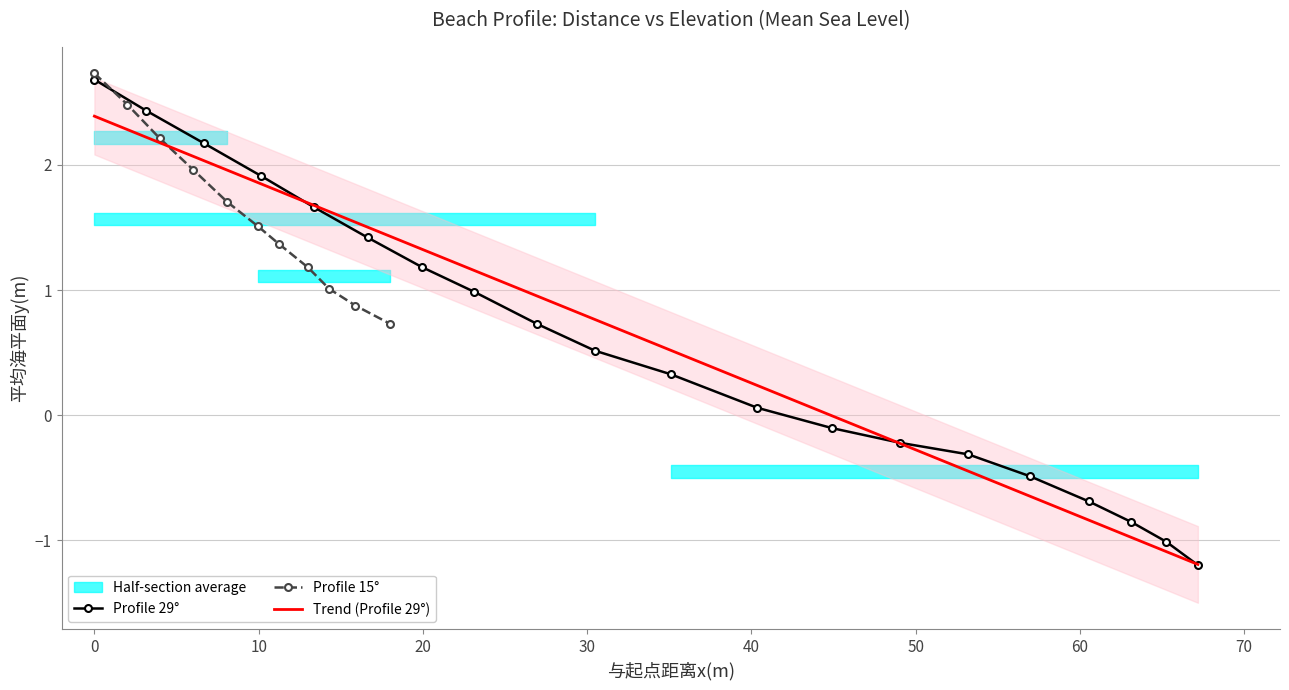

What is the maximum value for Profile 29°?

2.7